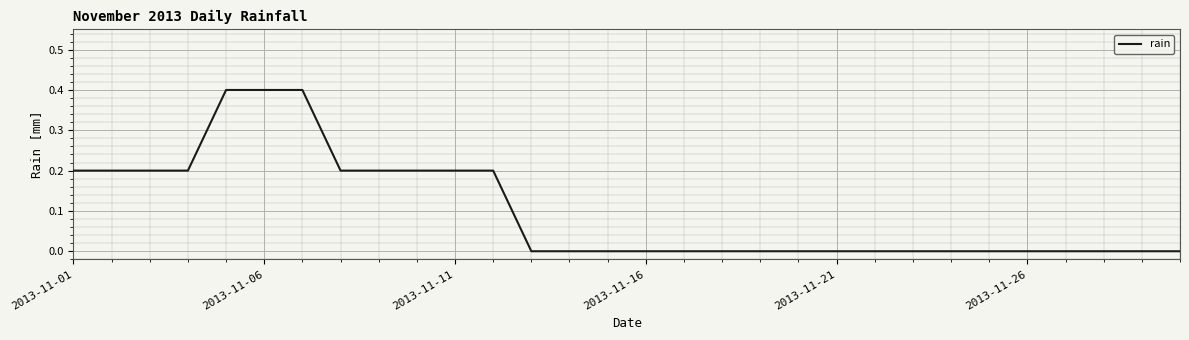

What is the maximum value shown in the chart?

0.4